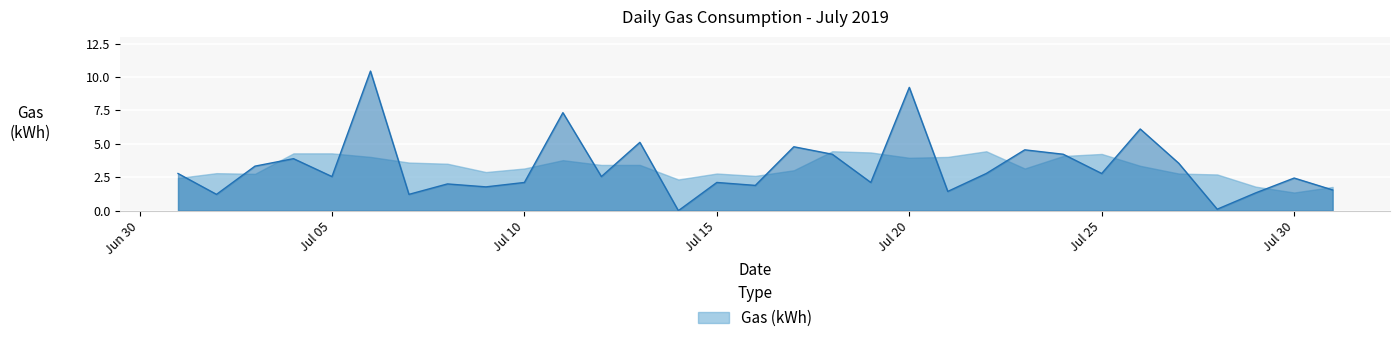

How many lines are shown in the chart?

1